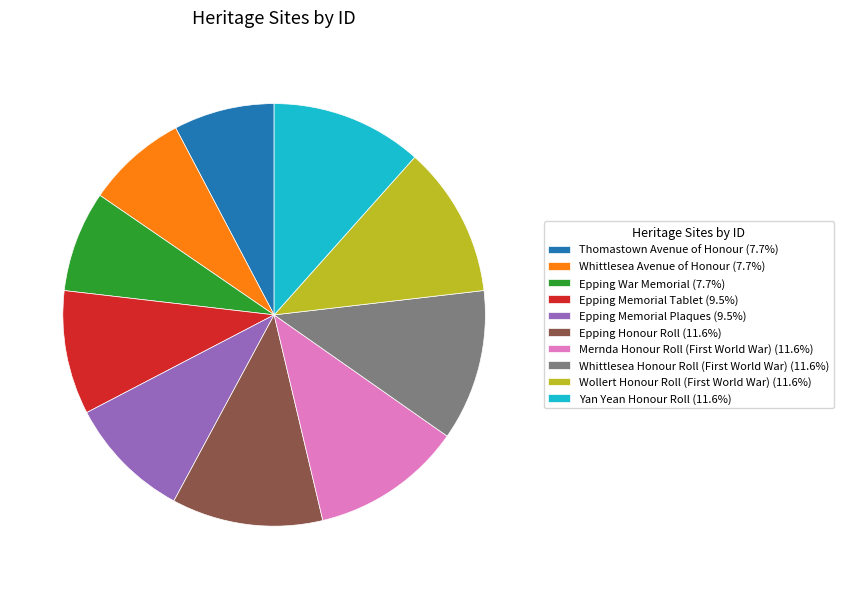

Approximately how many times larger is the value at Yan Yean Honour Roll (11.6%) compared to Epping Honour Roll (11.6%)?

1.0